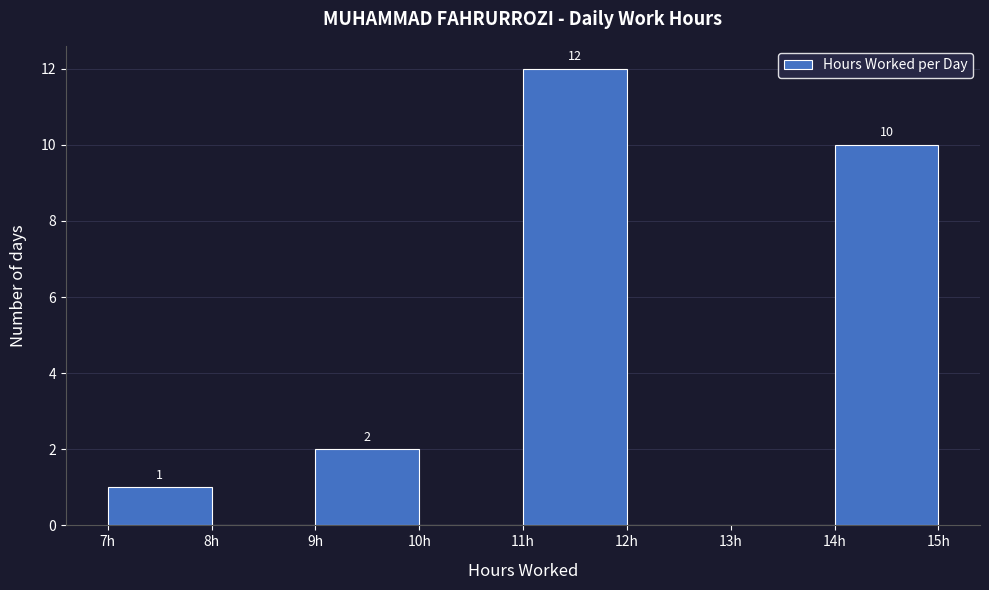

Which range on the x-axis has the tallest bar?

11 to 12